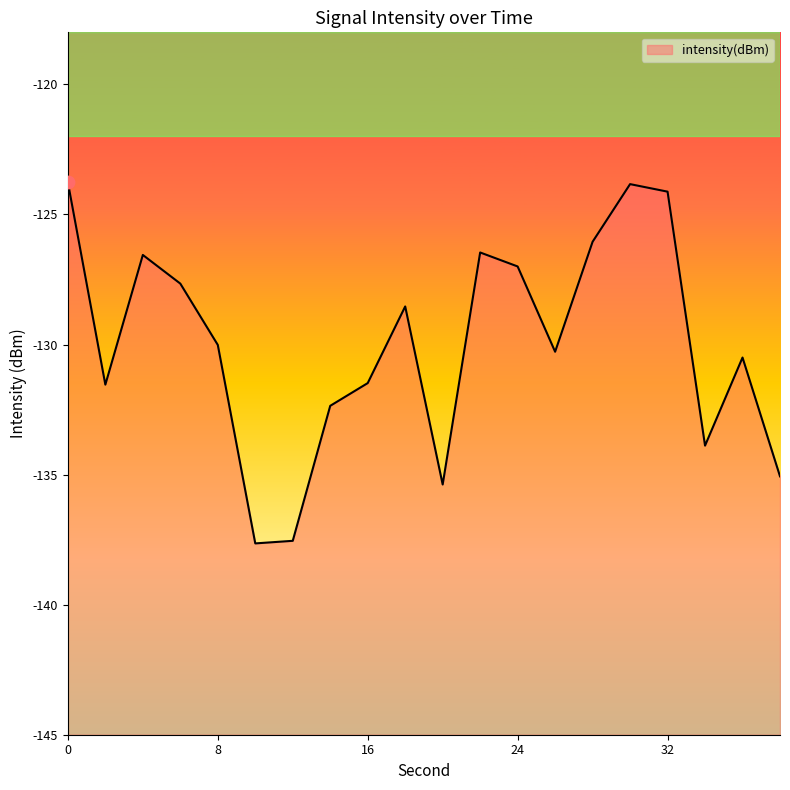

What is the change in value from 18 to 24?

+1.5